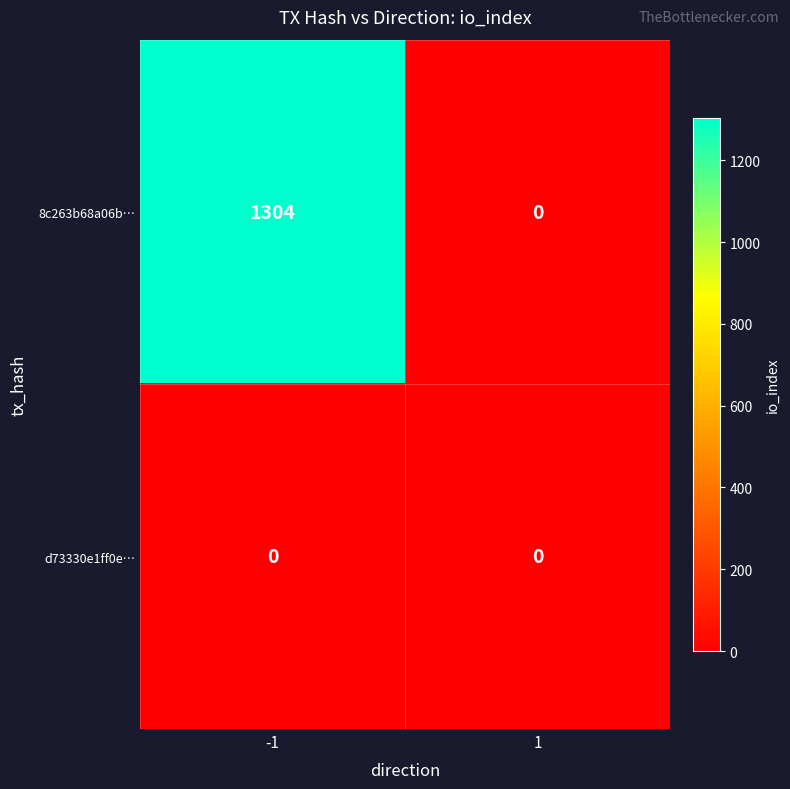

True or false: d73330e1ff0e… has a value of 0 at 1.

True